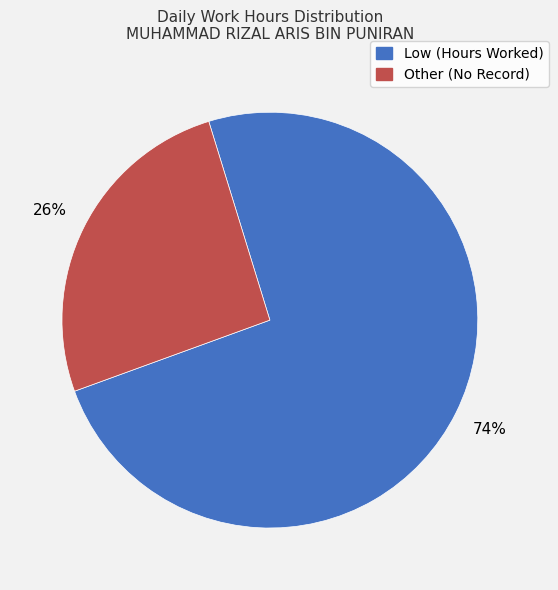

How many segments does this pie chart have?

2